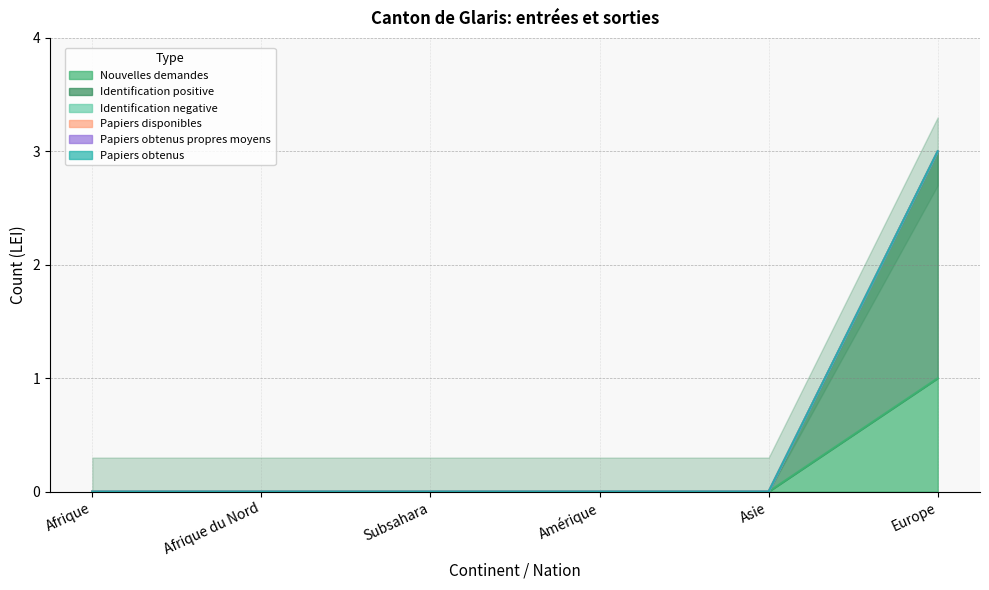

How many distinct data groups are displayed?

6